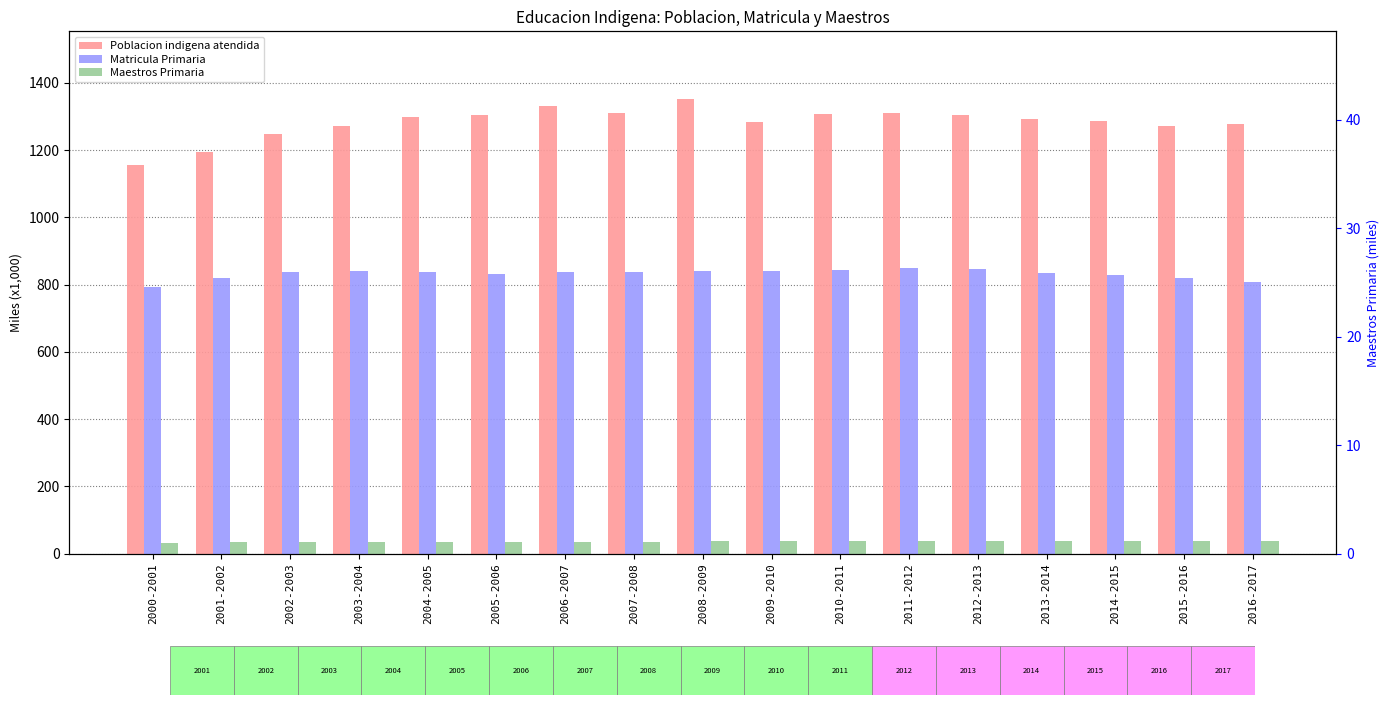

How many groups of bars are there?

17